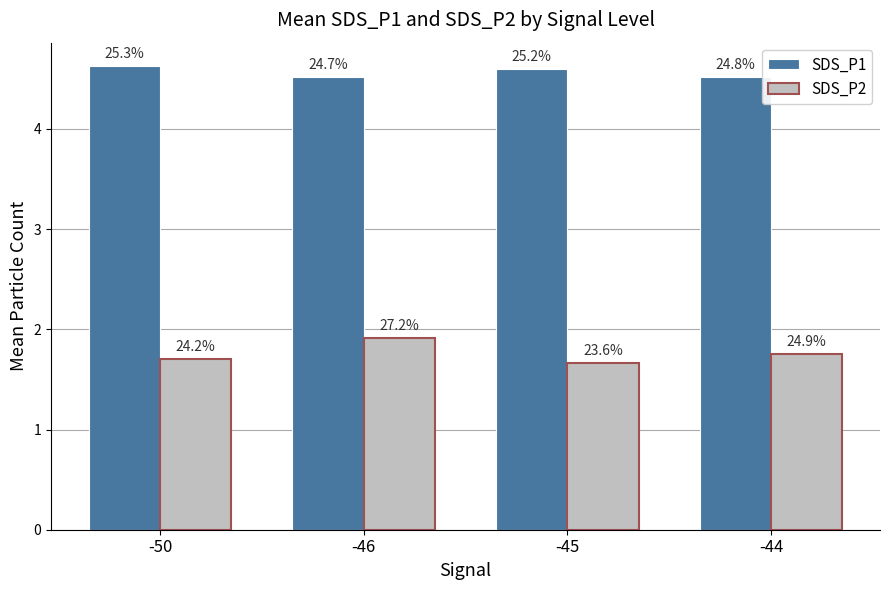

Which series has the largest range (max minus min)?

SDS_P2